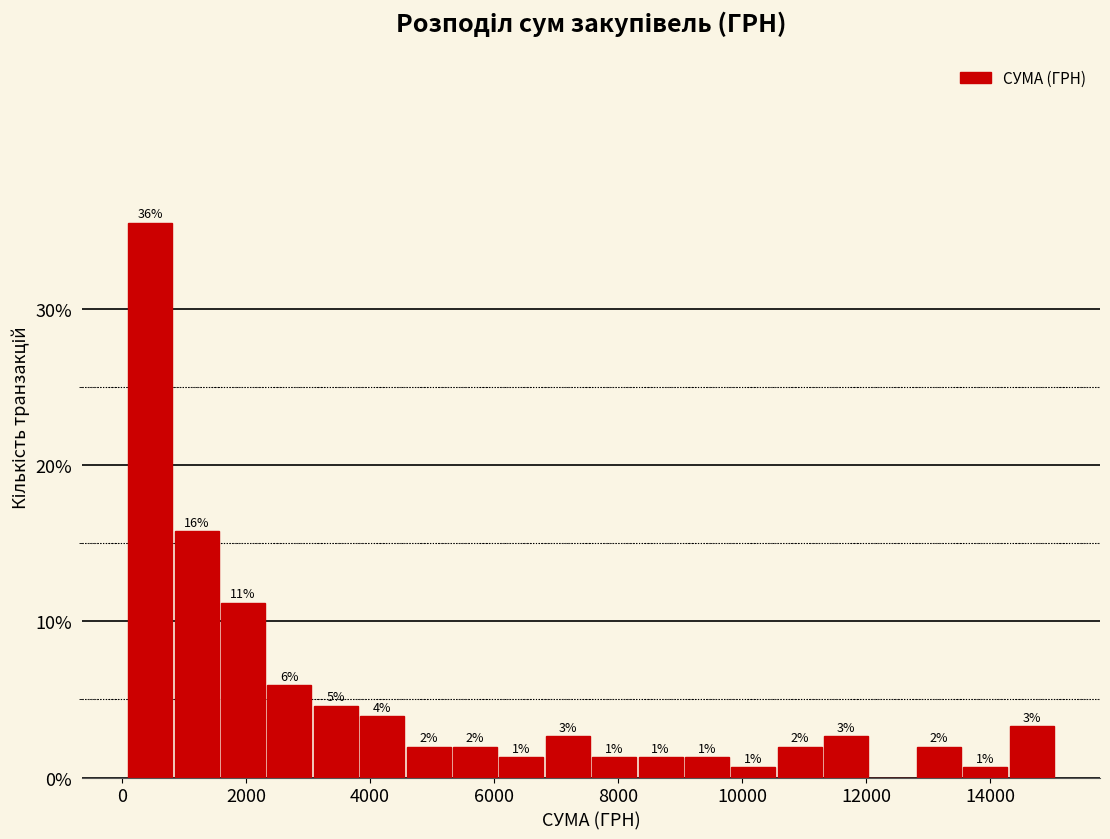

Read against the x-axis, roughly where is the centre of the tallest bar?

400